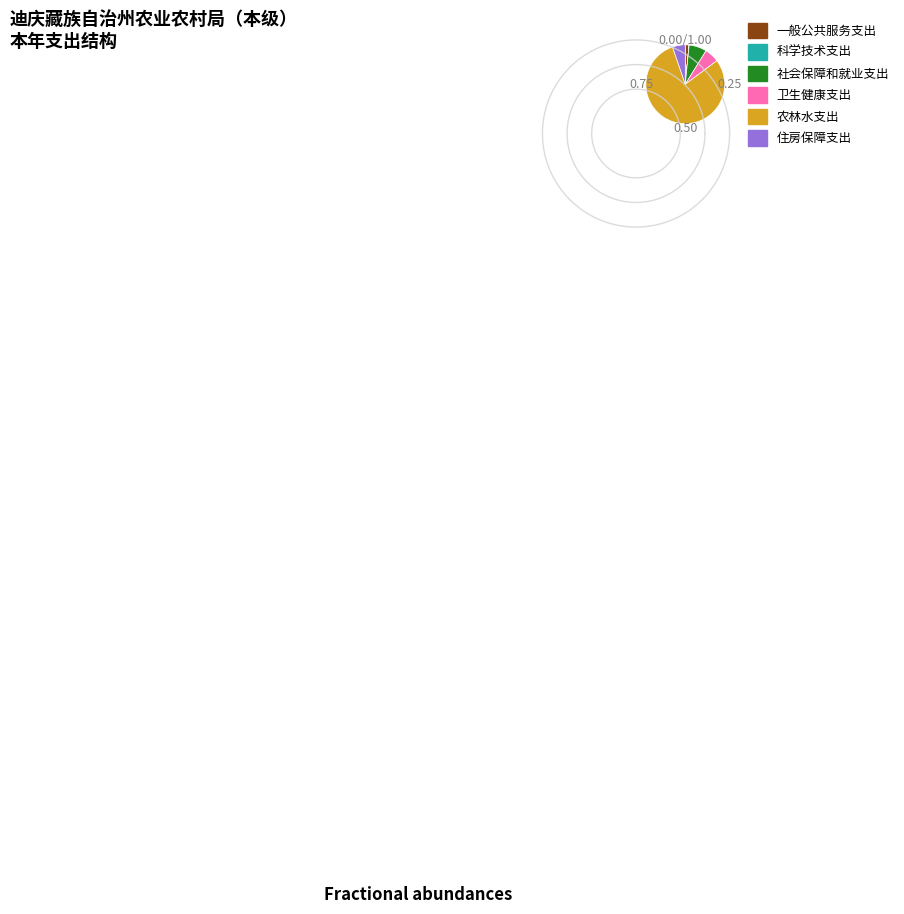

Combined, what portion of the pie is 农林水支出 and 卫生健康支出?

85.9%